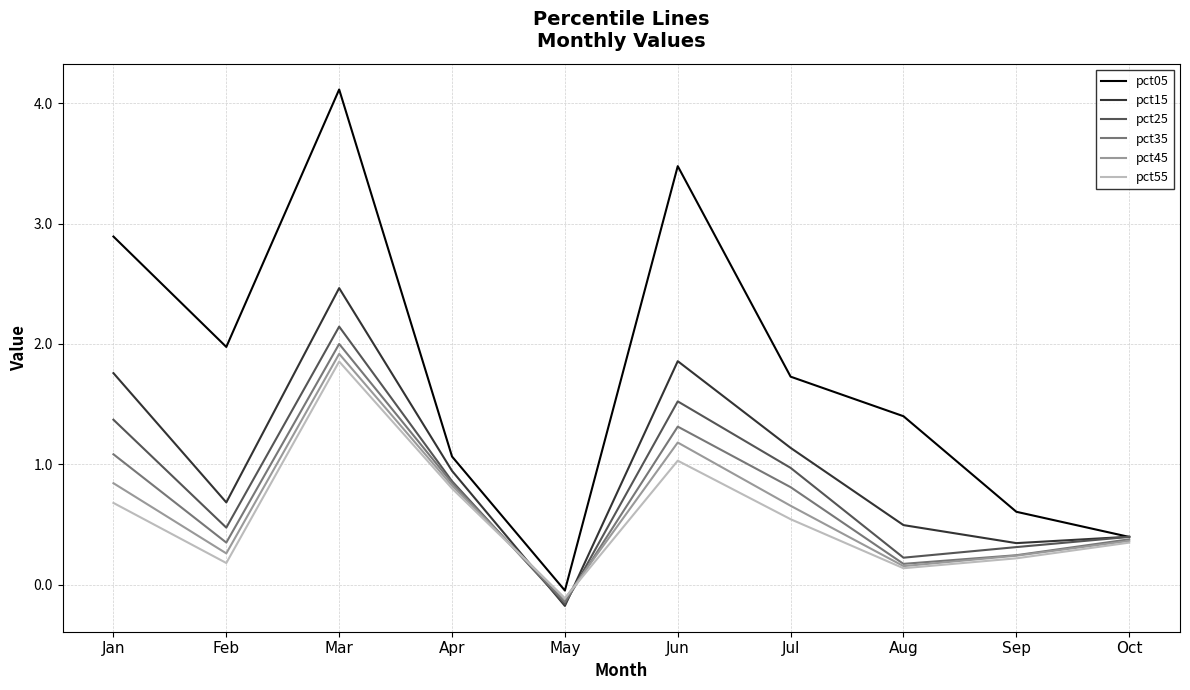

What is the difference between the second highest and minimum values in the pct35 series?

1.5